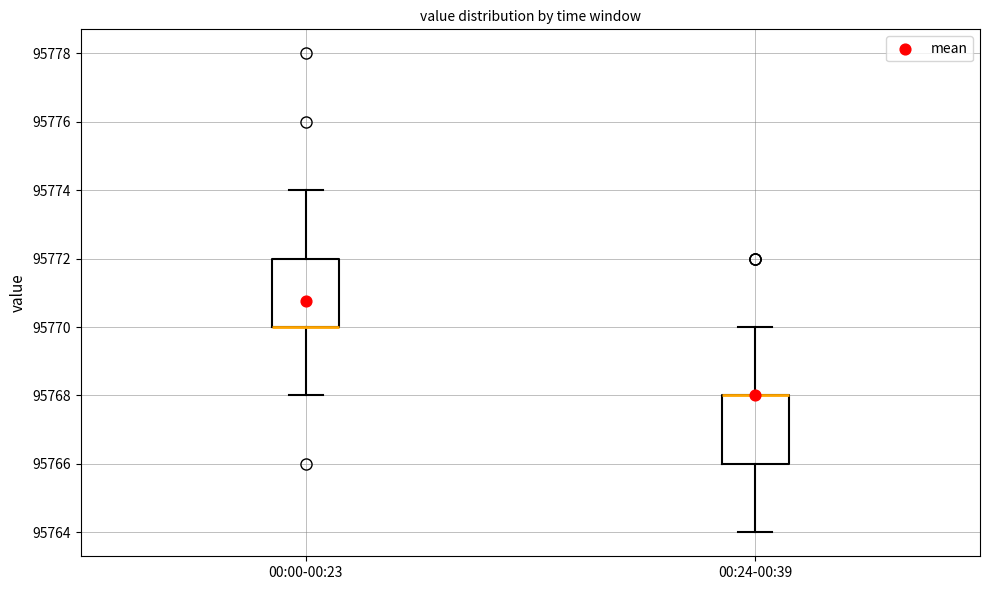

Reading left to right, read every box against the y-axis: the position of its median line, the range the box covers, and the ends of its whiskers. The values are not printed on the chart, so give them approximately, as read against the axis.

00:00-00:23: median 95770 (drawn on the box's lower edge), box 95770 to 95772, whiskers 95768 to 95774
00:24-00:39: median 95768 (drawn on the box's upper edge), box 95766 to 95768, whiskers 95764 to 95770